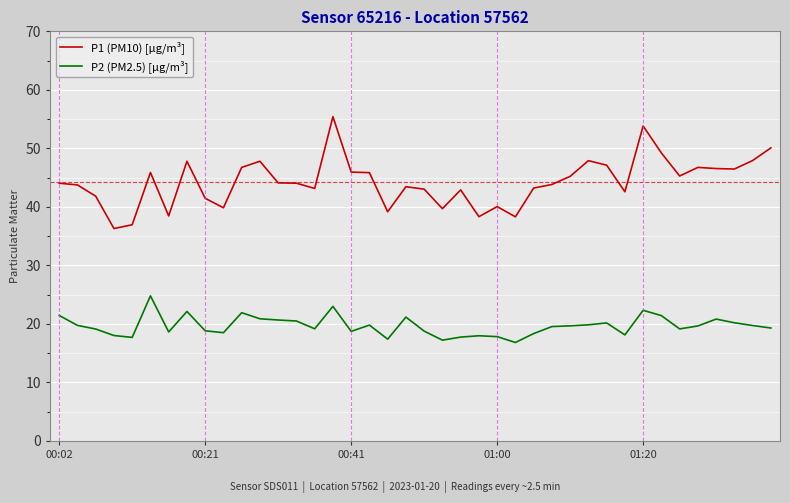

What is the minimum value shown in the chart?

16.8